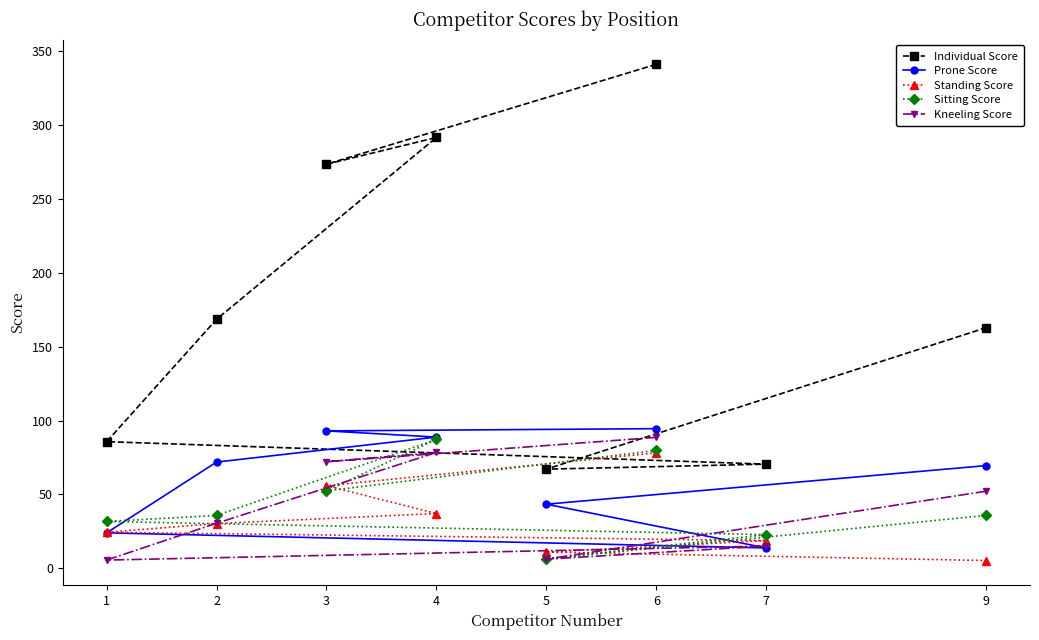

Reading left to right, what are all the values shown in this chart?

Individual Score: 341.0	273.4	291.5	168.5	85.7	70.5	67.1	162.8
Prone Score: 94.5	93.0	88.8	71.9	24.0	13.8	43.4	69.5
Standing Score: 78.1	55.9	37.1	30.3	24.4	18.8	11.0	5.3
Sitting Score: 79.8	52.4	87.2	35.8	31.7	22.8	6.5	35.8
Kneeling Score: 88.6	72.1	78.4	30.5	5.6	15.1	6.2	52.2